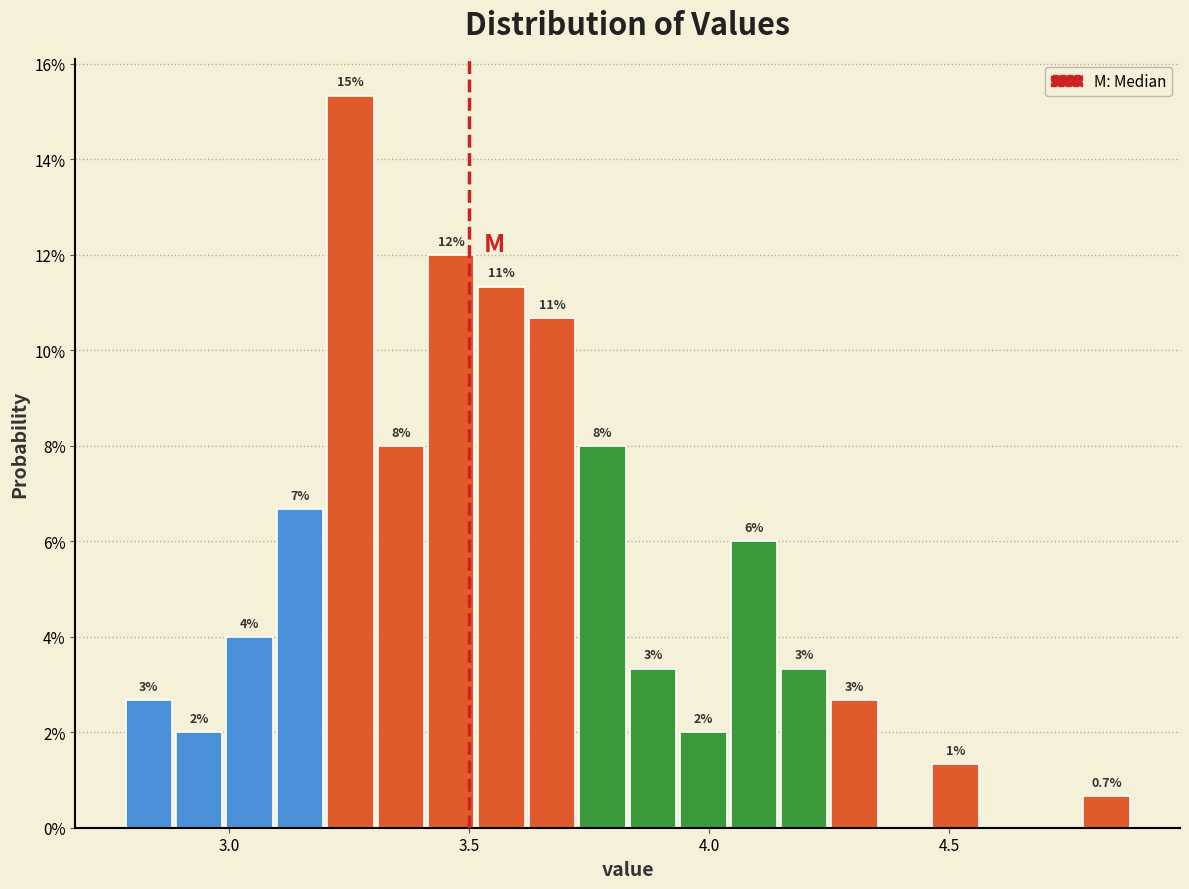

Read against the x-axis, roughly where is the centre of the tallest bar?

3.25